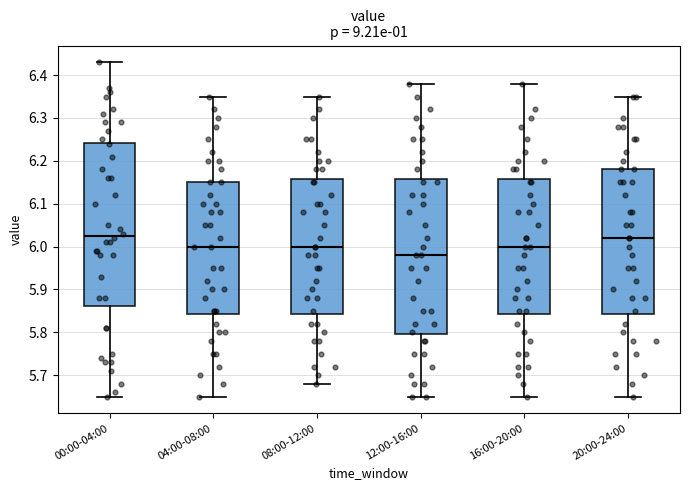

Reading left to right, read every box against the y-axis: the position of its median line, the range the box covers, and the ends of its whiskers. The values are not printed on the chart, so give them approximately, as read against the axis.

00:00-04:00: median 6.03, box 5.86 to 6.24, whiskers 5.65 to 6.43
04:00-08:00: median 6.00, box 5.84 to 6.15, whiskers 5.65 to 6.35
08:00-12:00: median 6.00, box 5.84 to 6.16, whiskers 5.68 to 6.35
12:00-16:00: median 5.98, box 5.80 to 6.16, whiskers 5.65 to 6.38
16:00-20:00: median 6.00, box 5.84 to 6.16, whiskers 5.65 to 6.38
20:00-24:00: median 6.02, box 5.84 to 6.18, whiskers 5.65 to 6.35